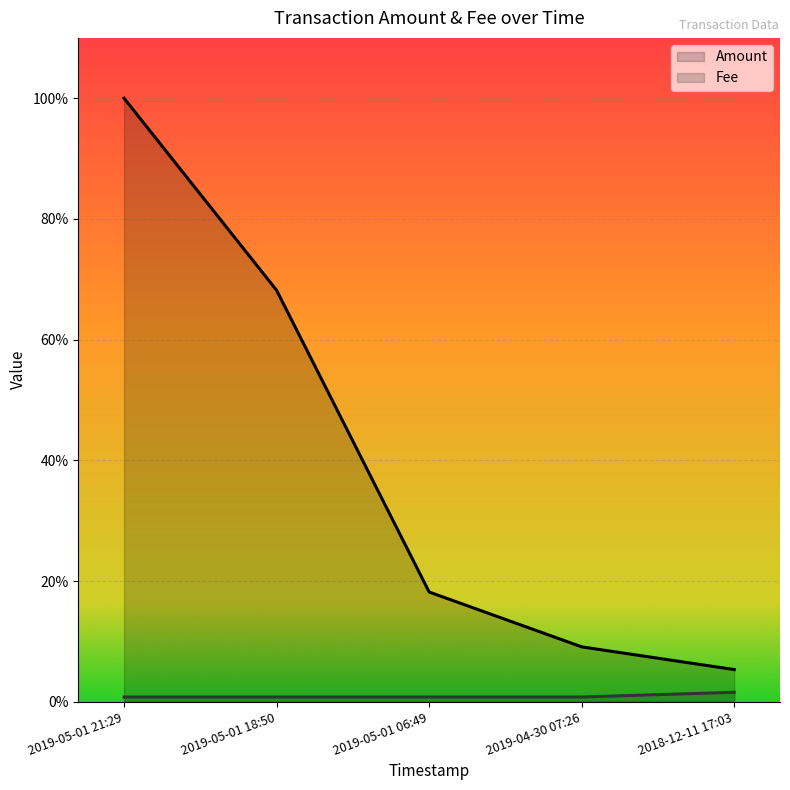

Which has a higher value, 2019-05-01 21:29 or 2019-04-30 07:26?

2019-05-01 21:29